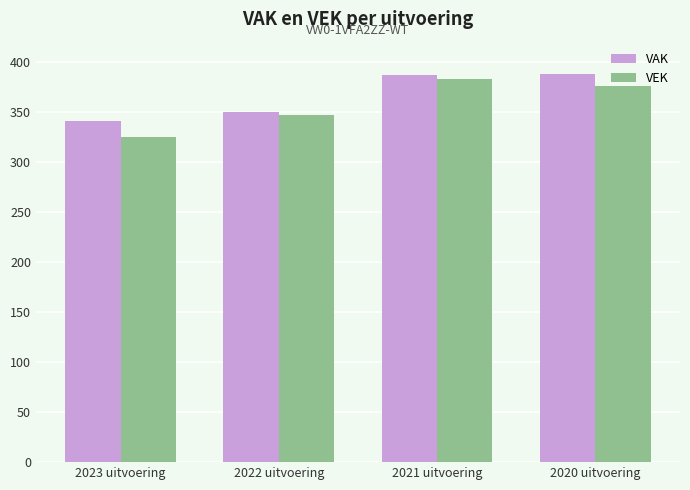

Is the value of VEK at 2022 uitvoering greater than the value of VAK at 2023 uitvoering?

Yes